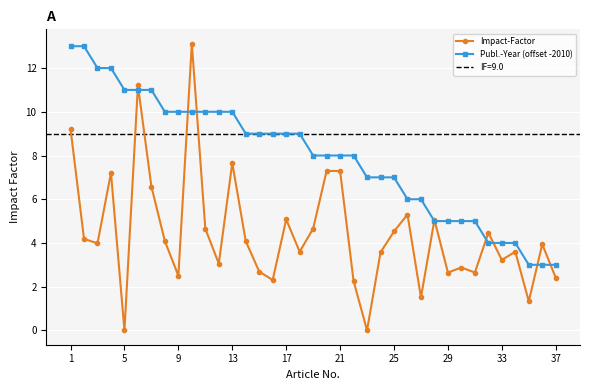

How many data points in Publ.-Year (offset -2010) are less than 8?

15